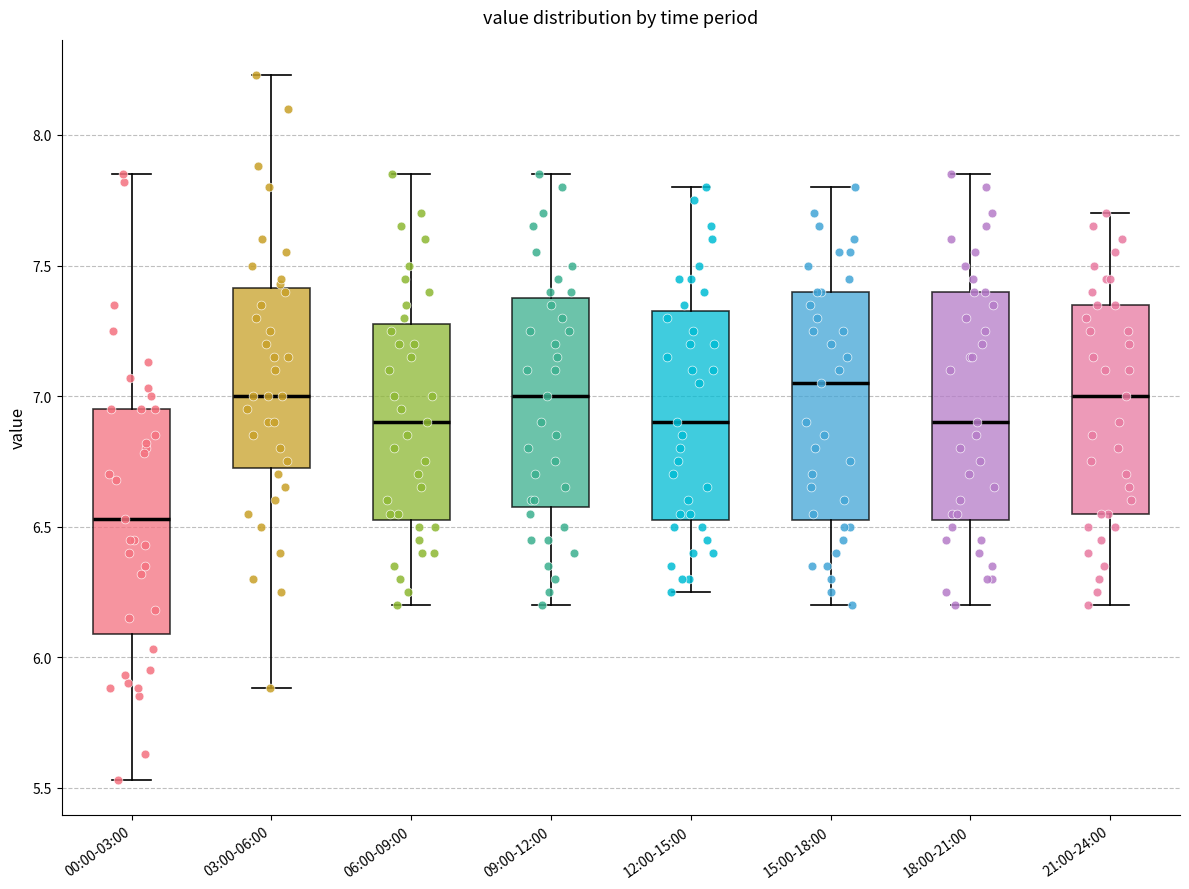

Which box has the lowest median line?

00:00-03:00